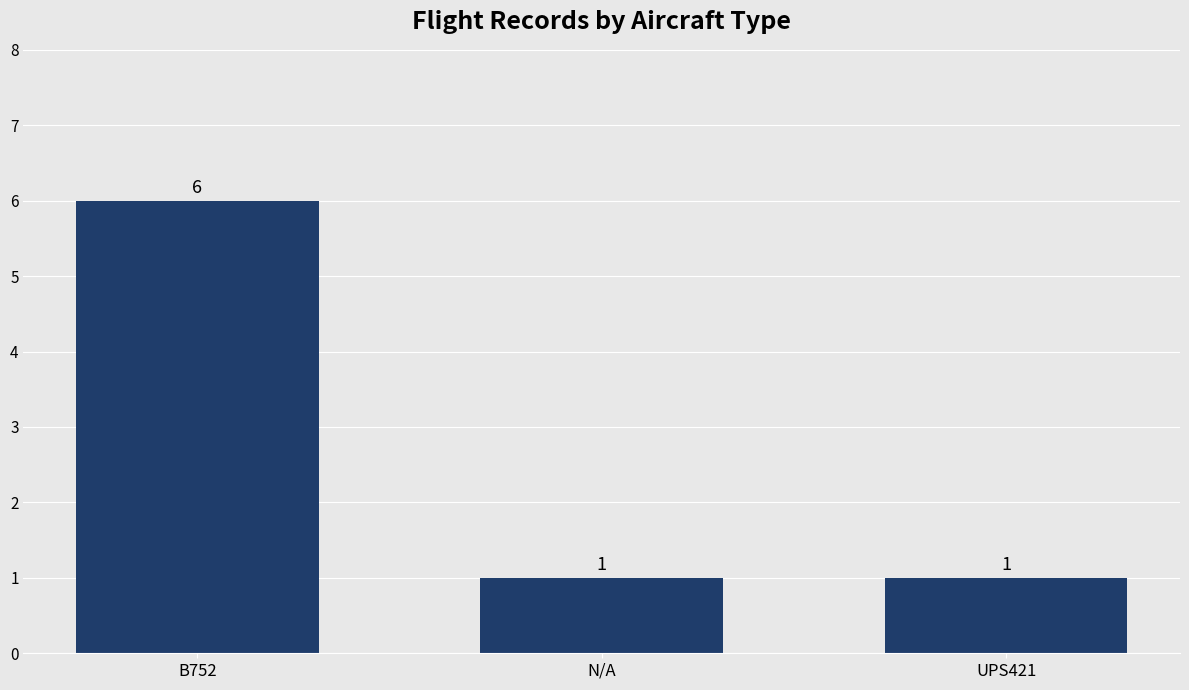

How many values are between 1 and 6?

3